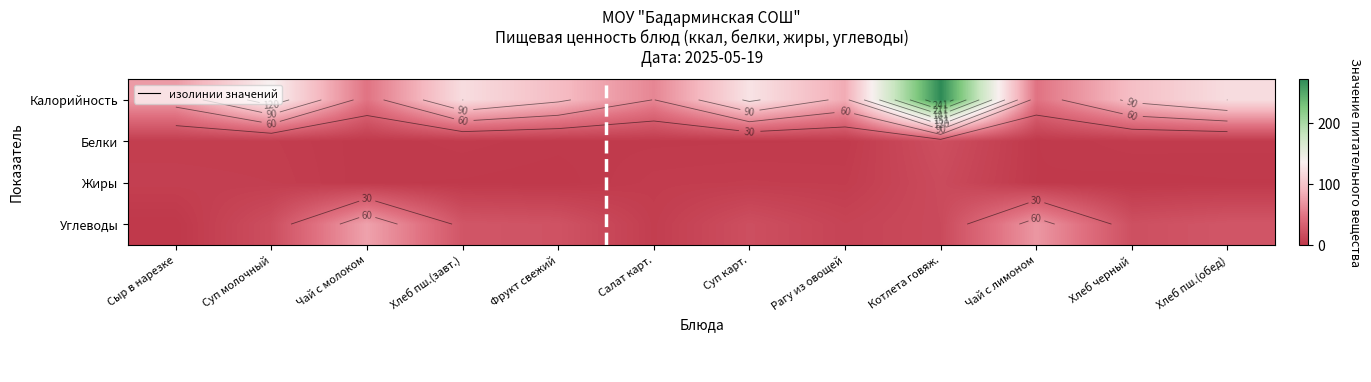

Count the number of data series in this chart.

4